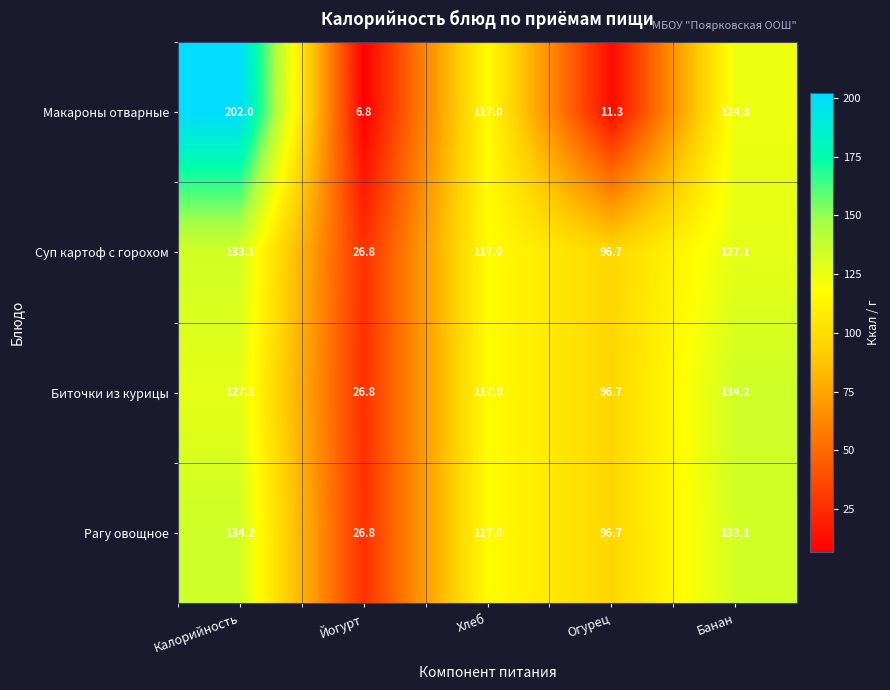

At which label is Суп картоф с горохом closest to 79?

Огурец